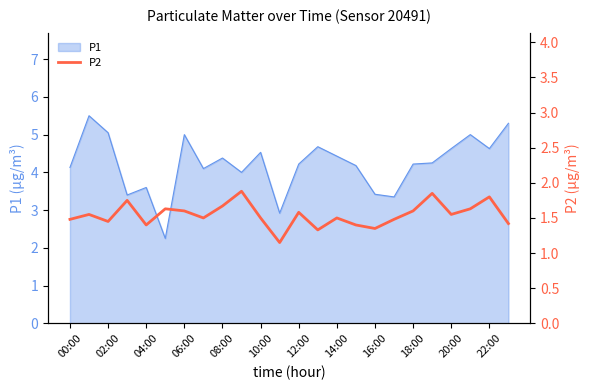

True or false: P1 has a value of 1.5 at 04:00.

False